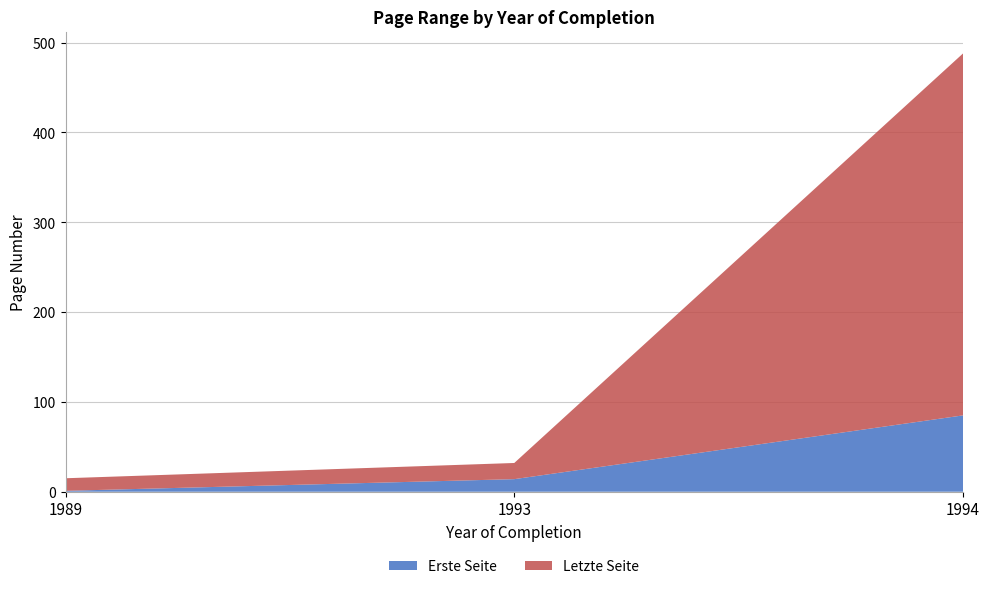

Reading left to right, transcribe all the data shown in this chart.

Erste Seite: 1	14	85
Letzte Seite: 14	18	403